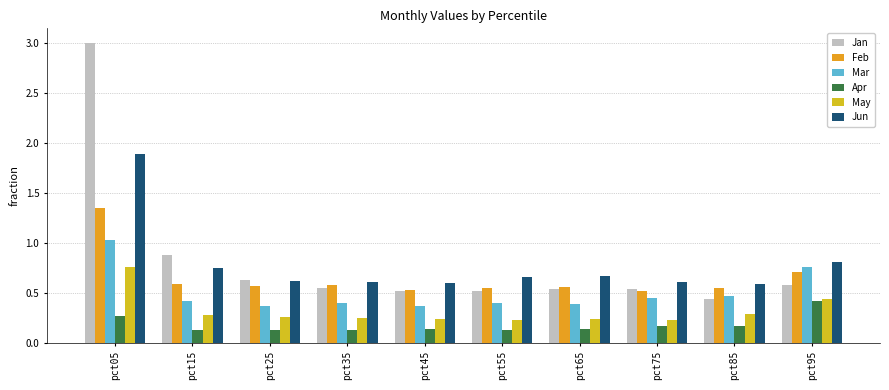

How many bars are there in each group?

6